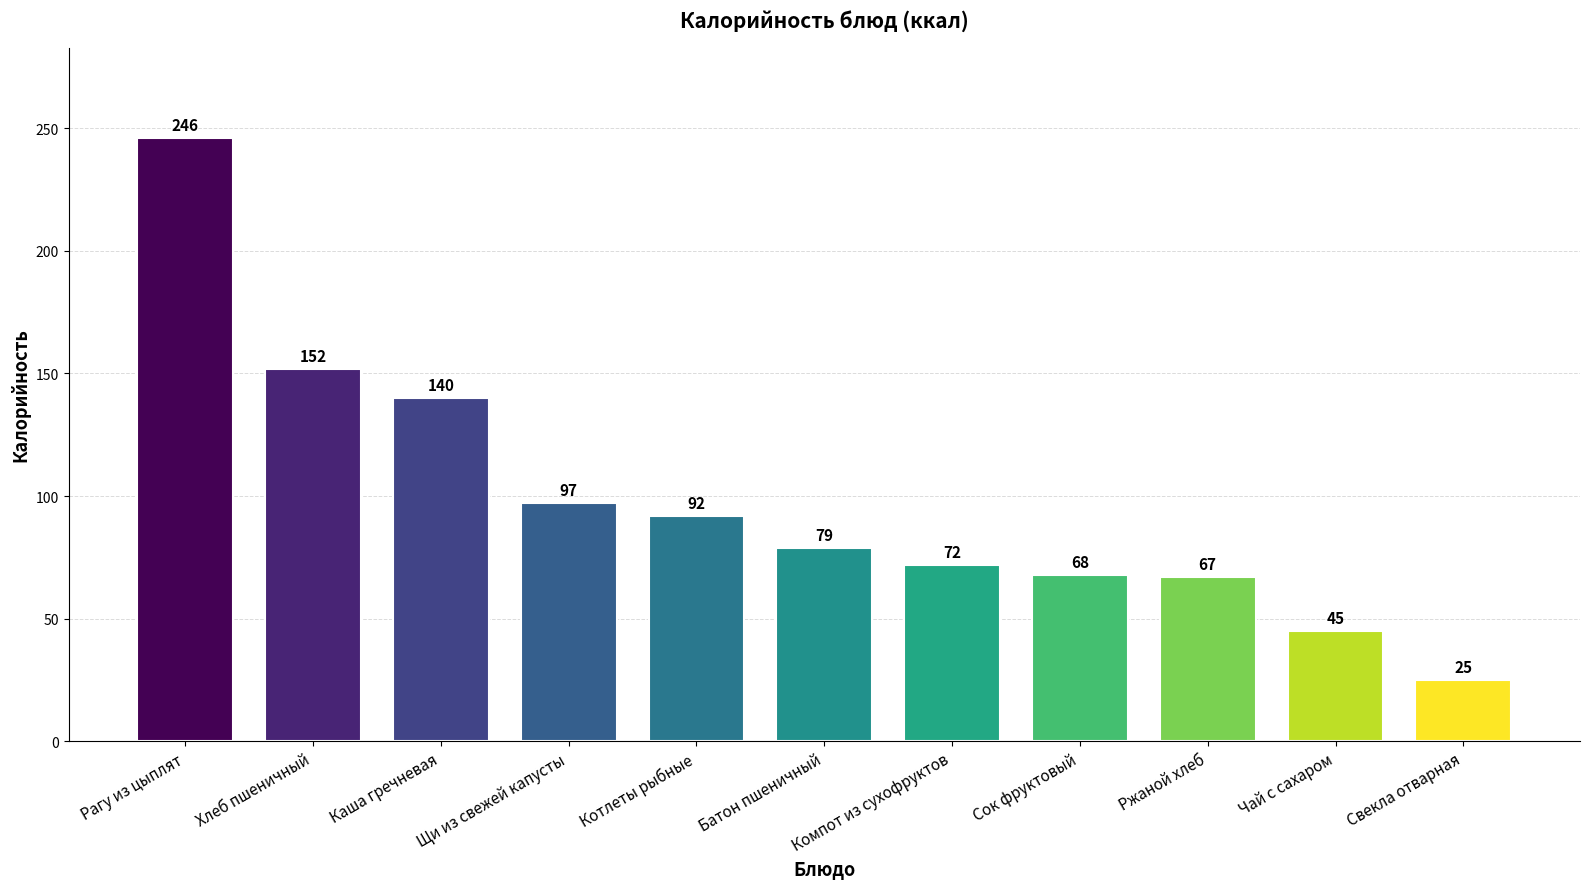

Is it true that the value at Хлеб пшеничный is 103?

False